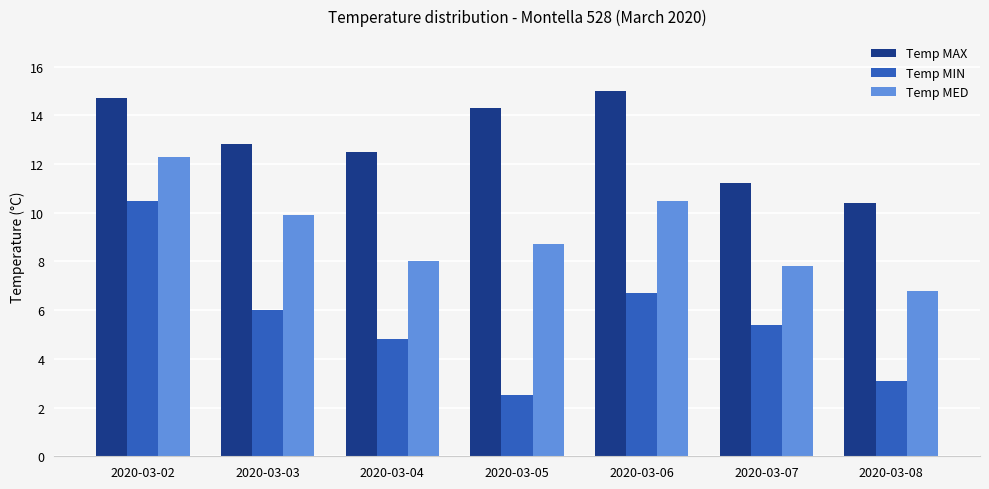

Reading left to right, list all the values displayed in this chart.

Temp MAX: 2020-03-02=14.7	2020-03-03=12.8	2020-03-04=12.5	2020-03-05=14.3	2020-03-06=15.0	2020-03-07=11.2	2020-03-08=10.4
Temp MIN: 2020-03-02=10.5	2020-03-03=6.0	2020-03-04=4.8	2020-03-05=2.5	2020-03-06=6.7	2020-03-07=5.4	2020-03-08=3.1
Temp MED: 2020-03-02=12.3	2020-03-03=9.9	2020-03-04=8.0	2020-03-05=8.7	2020-03-06=10.5	2020-03-07=7.8	2020-03-08=6.8